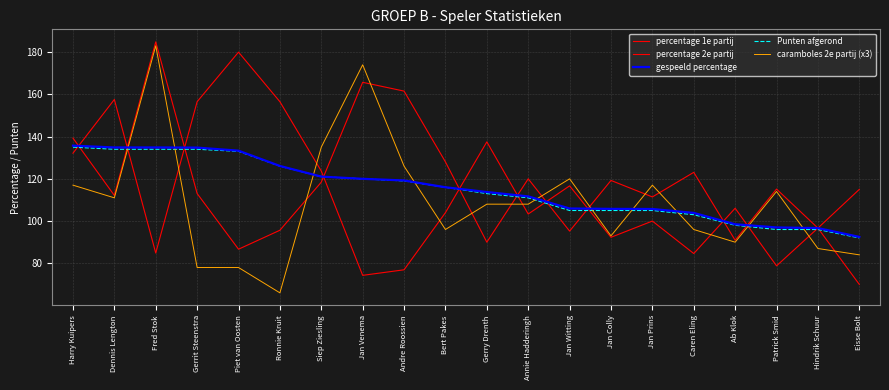

The value of percentage 1e partij at Bert Pakes is 59.6. True or false?

False